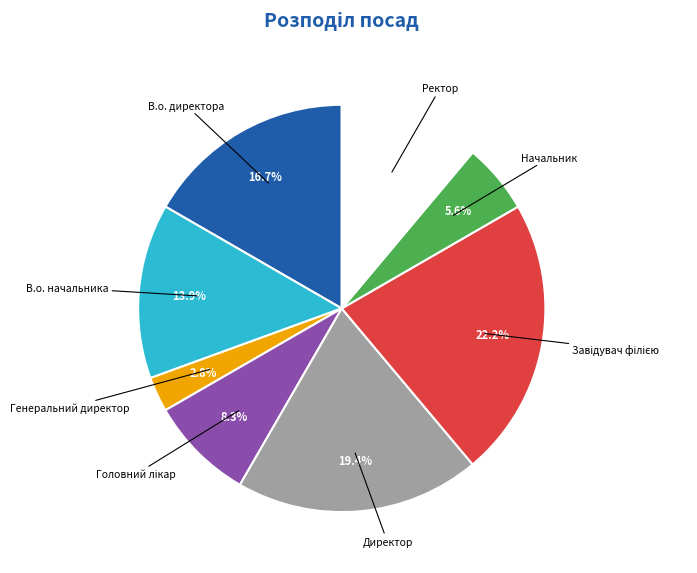

Does any single category account for the majority?

No